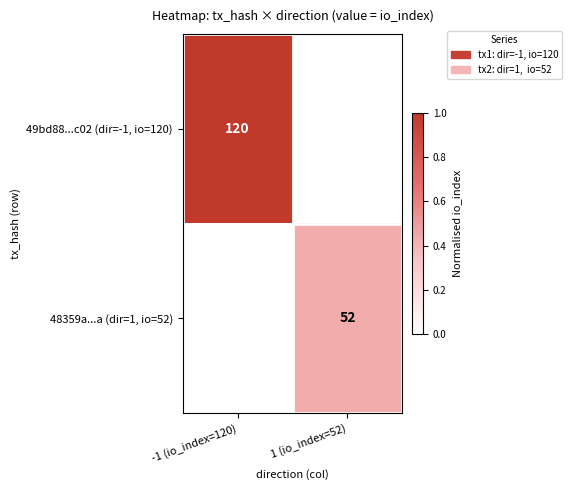

Is it true that 49bd88...c02 (dir=-1, io=120) equals 120 at -1 (io_index=120)?

True